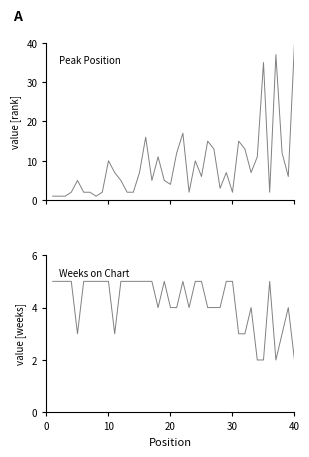

How many data points in Weeks on Chart are less than 5?

18